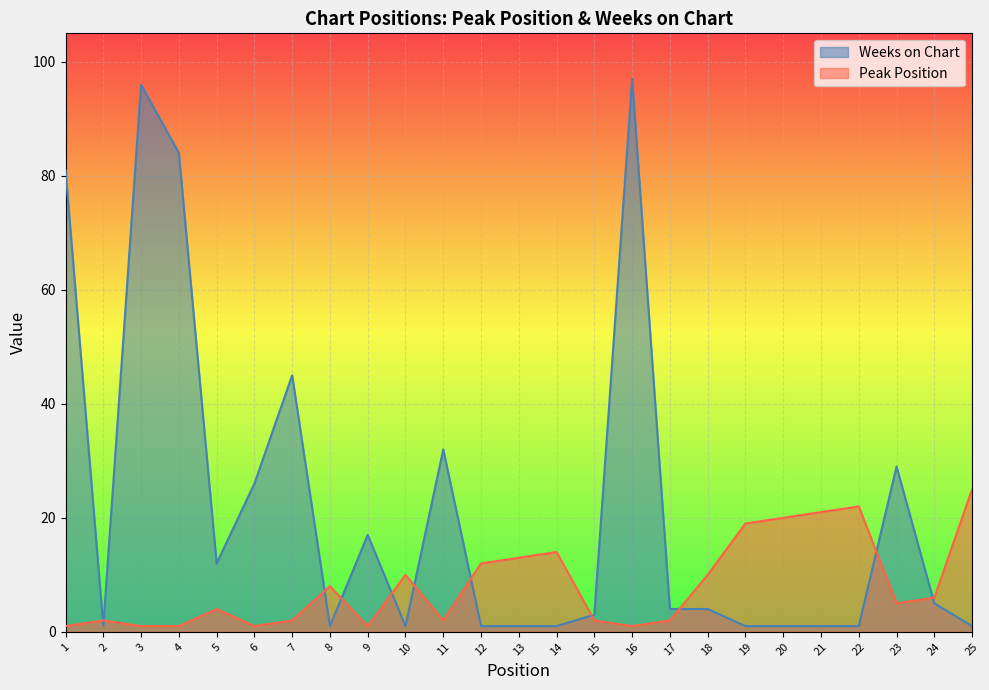

Which series has the largest total across all categories?

Weeks on Chart